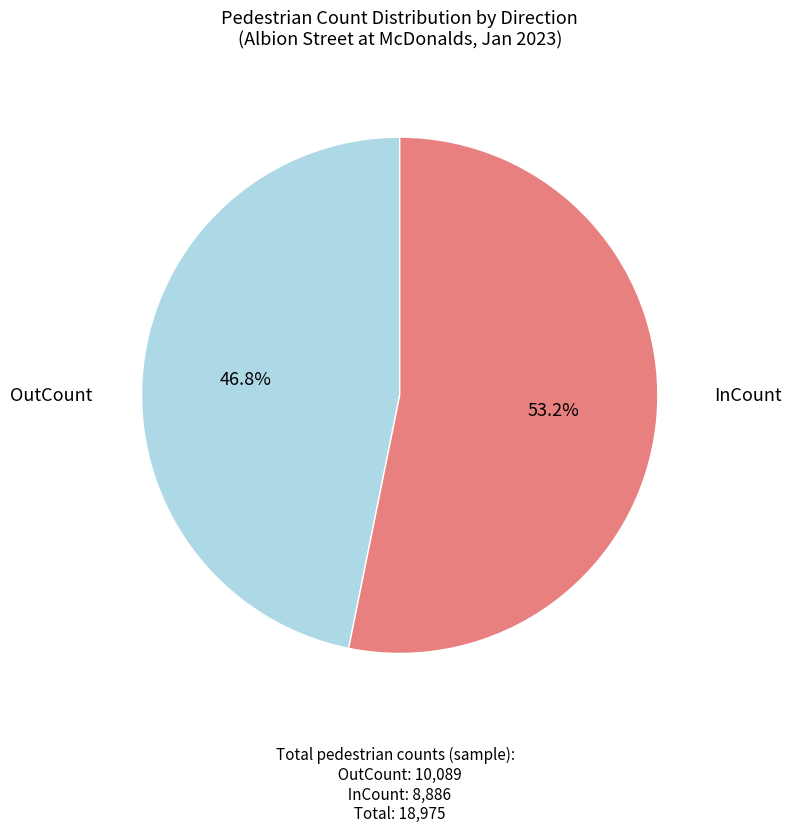

Is there any slice that represents more than half of the pie?

Yes